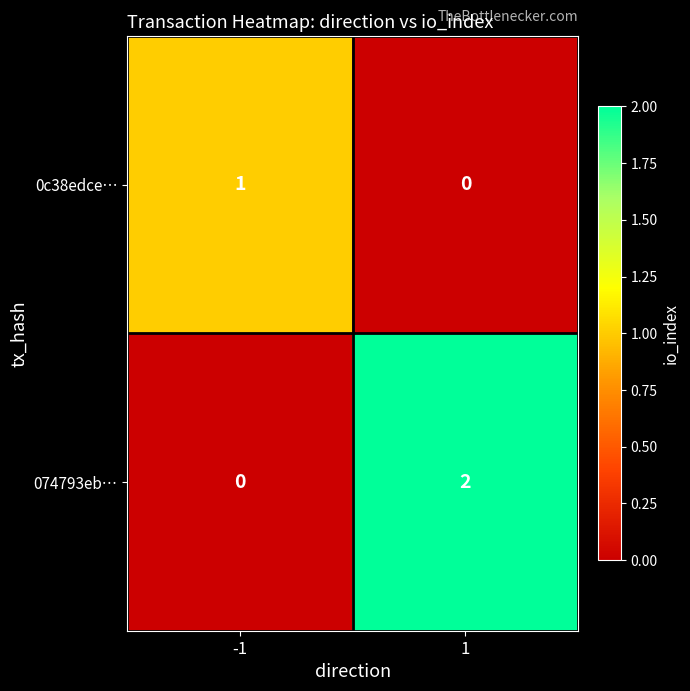

At which category does the chart reach its peak across all series?

1